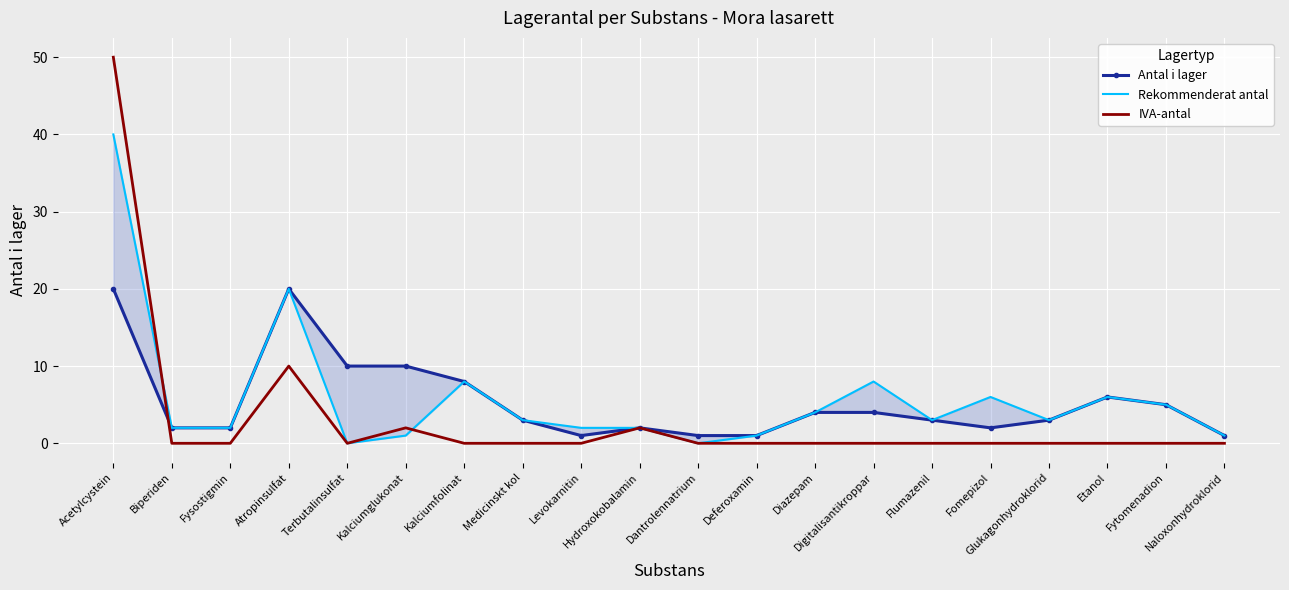

Rank the categories by Rekommenderat antal value from lowest to highest.

Terbutalinsulfat, Dantrolennatrium, Kalciumglukonat, Deferoxamin, Naloxonhydroklorid, Biperiden, Fysostigmin, Levokarnitin, Hydroxokobalamin, Medicinskt kol, Flumazenil, Glukagonhydroklorid, Diazepam, Fytomenadion, Fomepizol, Etanol, Kalciumfolinat, Digitalisantikroppar, Atropinsulfat, Acetylcystein